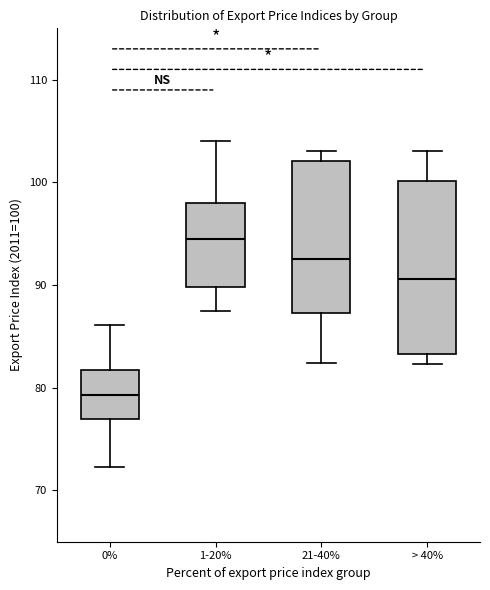

Which box has the highest median line?

1-20%